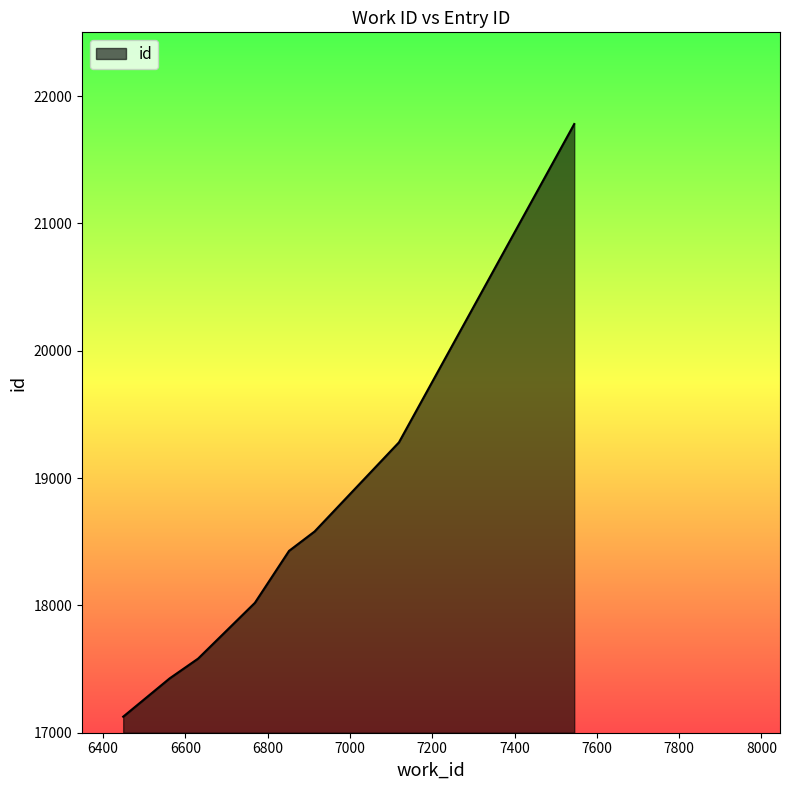

What is the minimum value shown in the chart?

17126